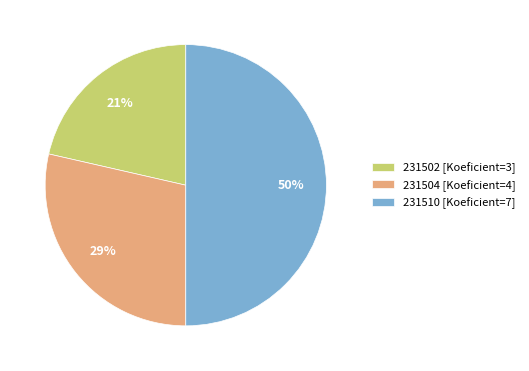

Which slice is the largest?

231510